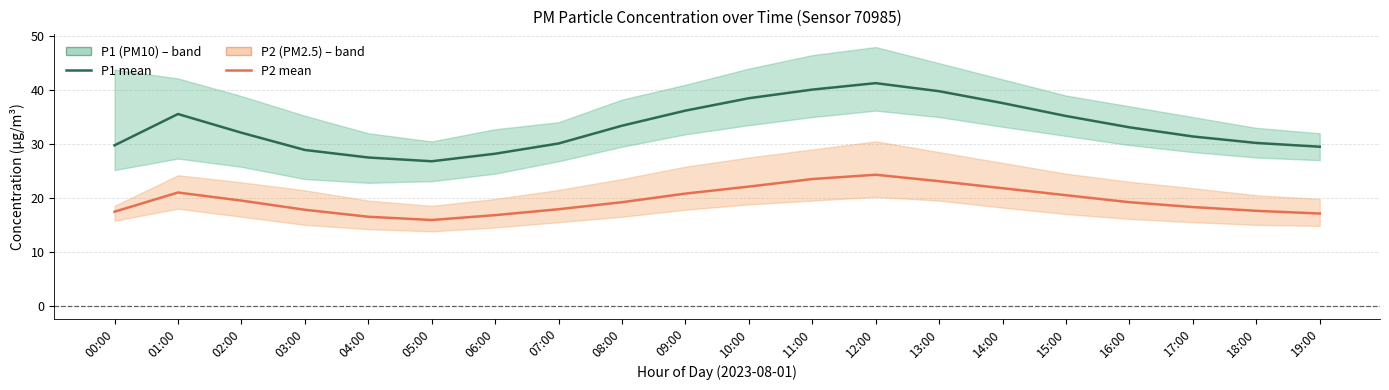

What is the difference between the second highest and second lowest values in the P1 (PM10) series?

12.6